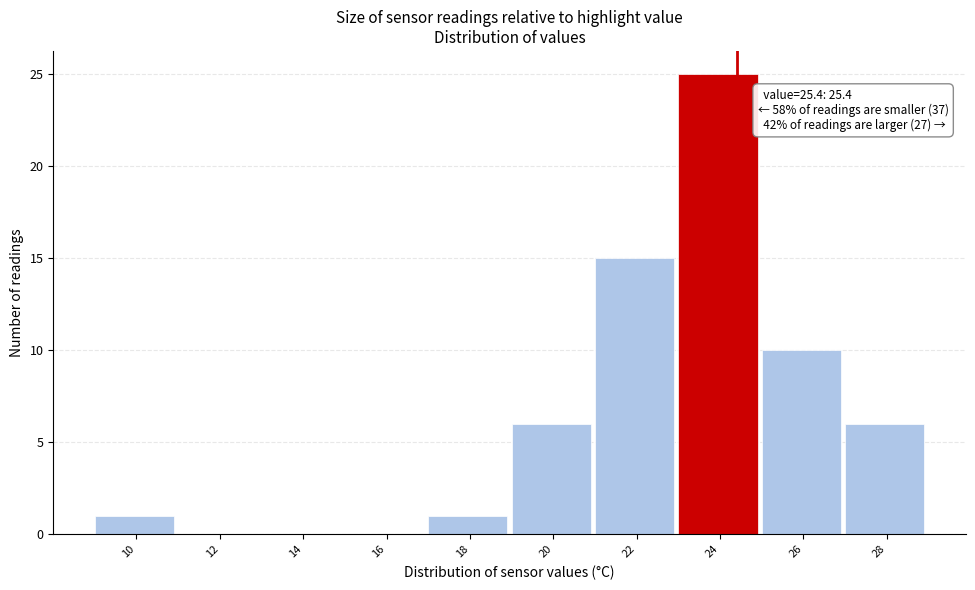

Reading left to right, what are all the values shown in this chart?

10=1	12=0	14=0	16=0	18=1	20=6	22=15	24=25	26=10	28=6